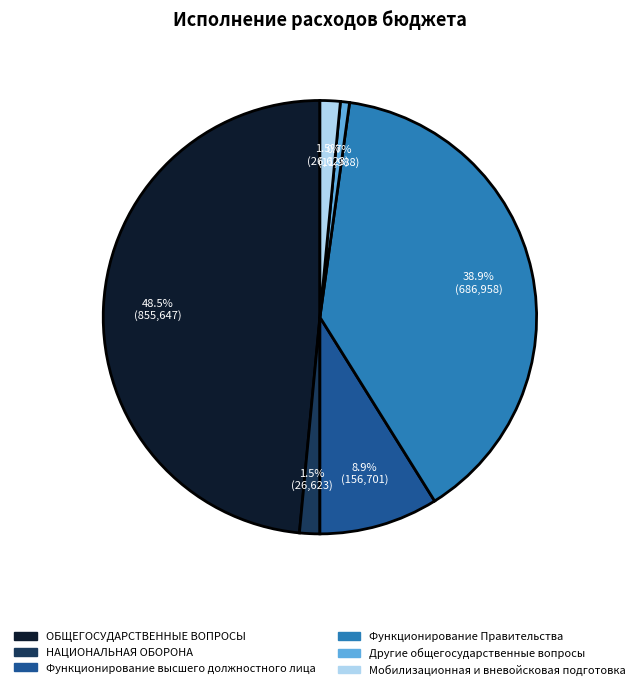

Which has a higher value, ОБЩЕГОСУДАРСТВЕННЫЕ ВОПРОСЫ or НАЦИОНАЛЬНАЯ ОБОРОНА?

ОБЩЕГОСУДАРСТВЕННЫЕ ВОПРОСЫ